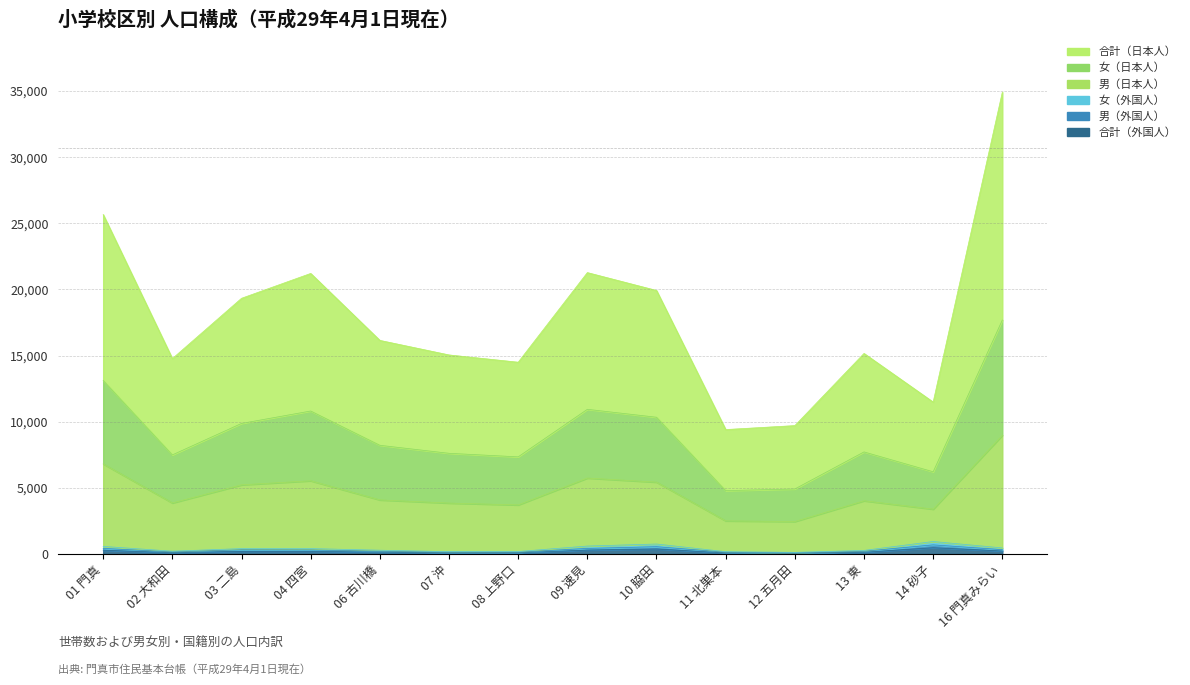

What is the greatest value displayed?

34922